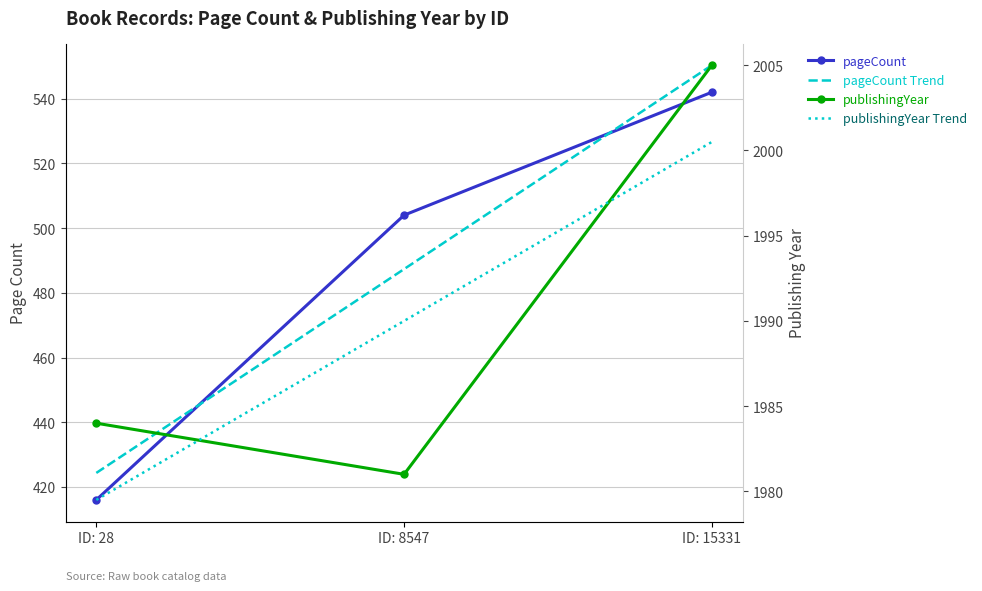

Is it true that pageCount Trend equals 550.3 at ID: 15331?

True